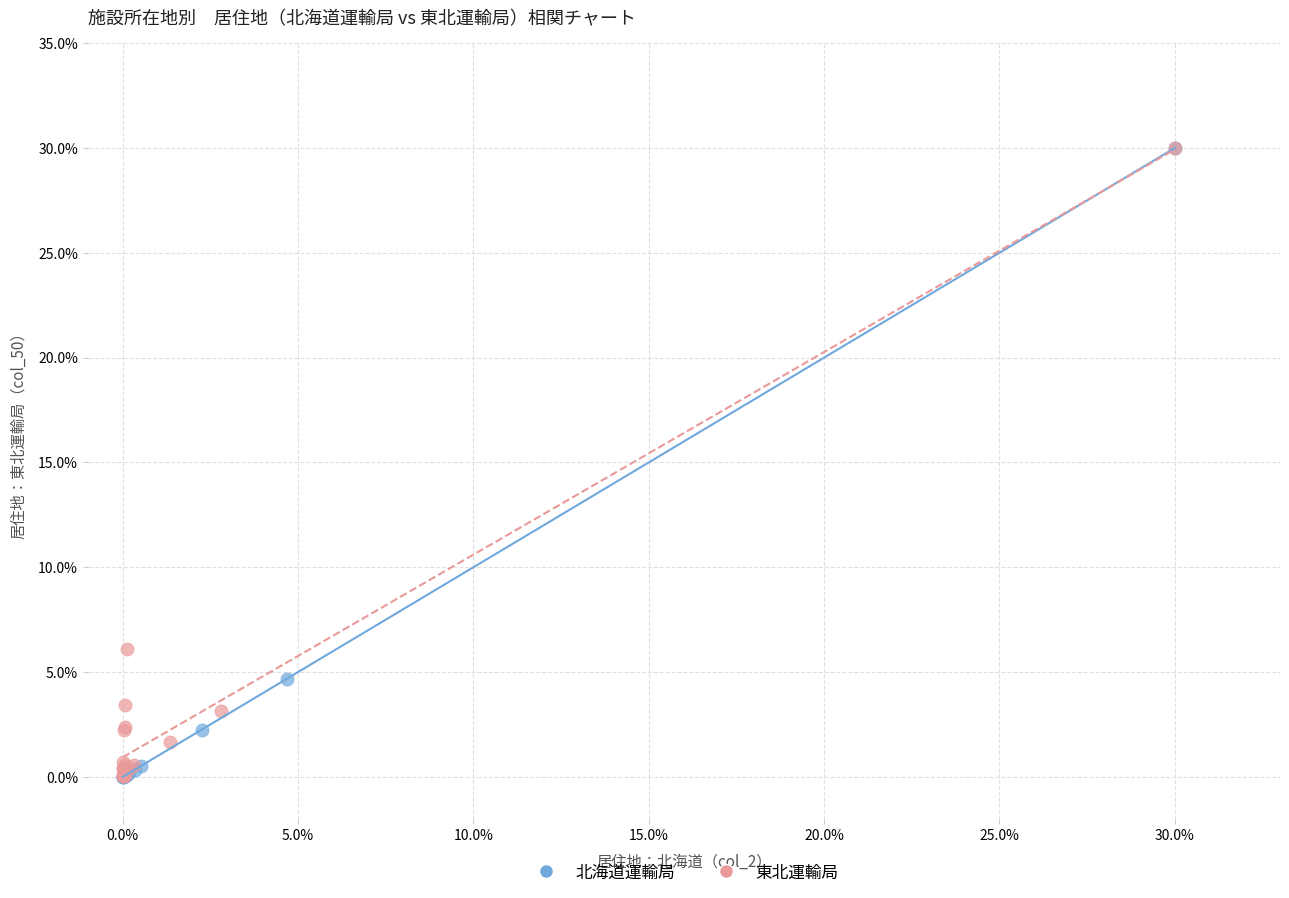

What are all the series names shown in the legend?

北海道運輸局, 東北運輸局